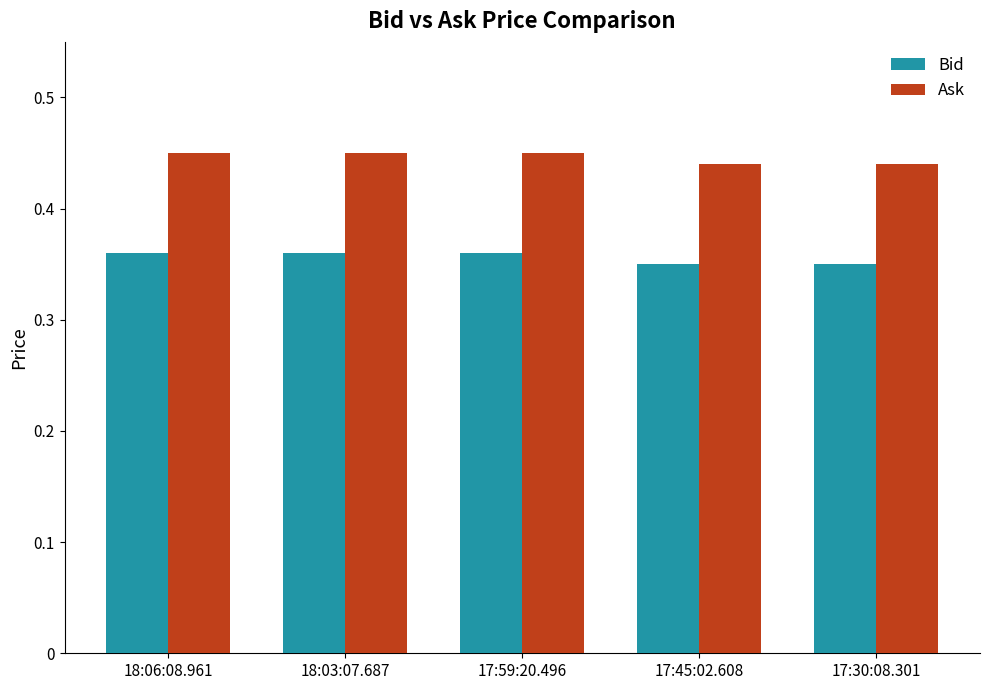

At 17:30:08.301, list the series in order from largest to smallest.

Ask, Bid